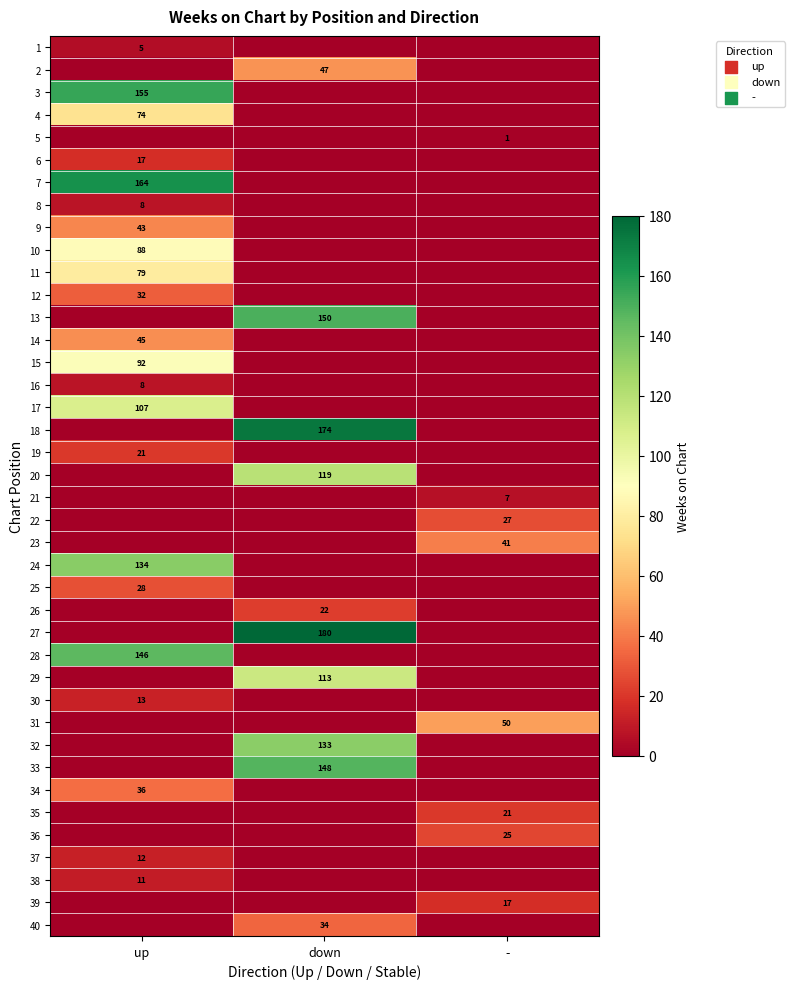

The 30 series shows 22 at up. True or false?

False